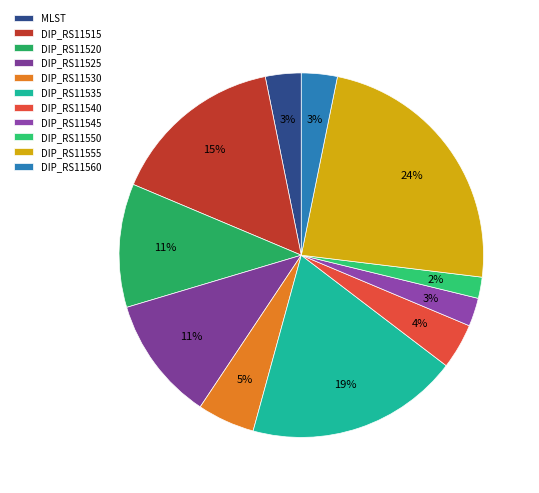

Does any single category account for the majority?

No